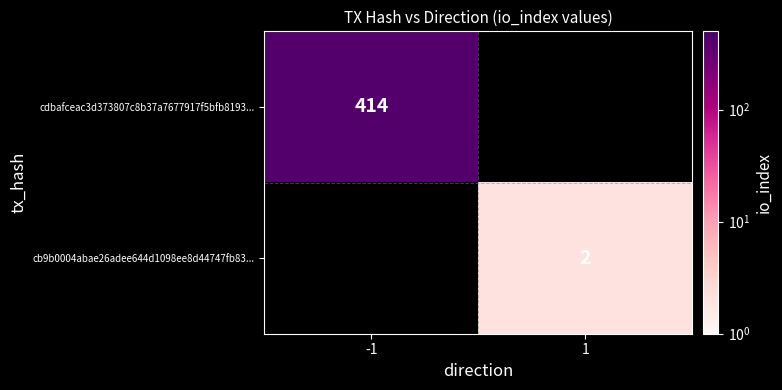

Is the value of cb9b0004abae26adee644d1098ee8d44747fb83... at 1 greater than the value of cdbafceac3d373807c8b37a7677917f5bfb8193... at -1?

No